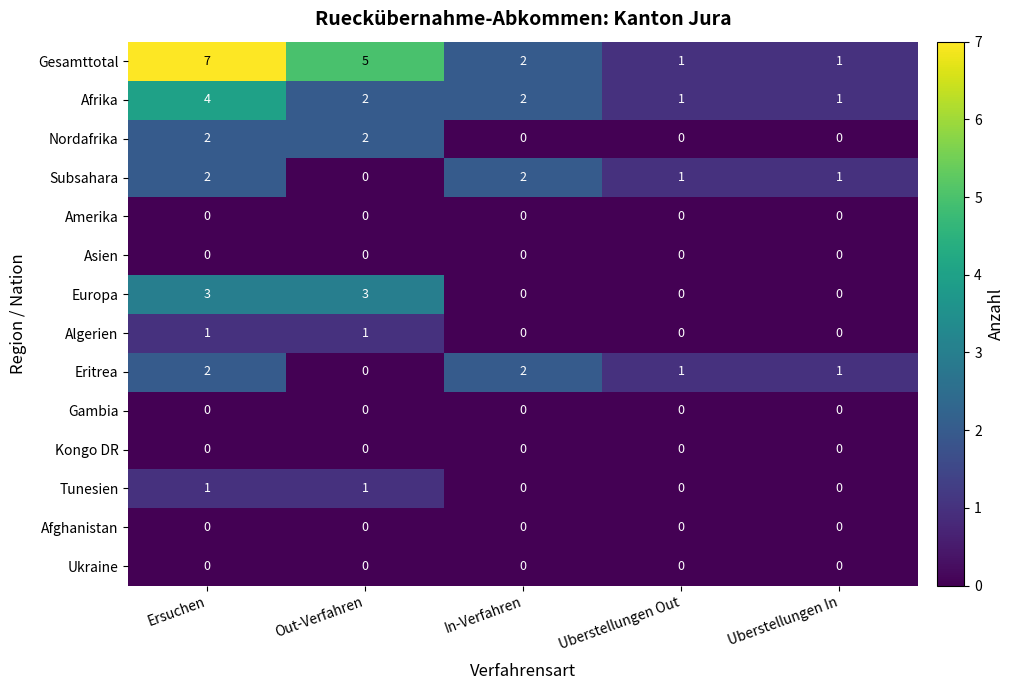

At which label does Subsahara reach its minimum?

Out-Verfahren